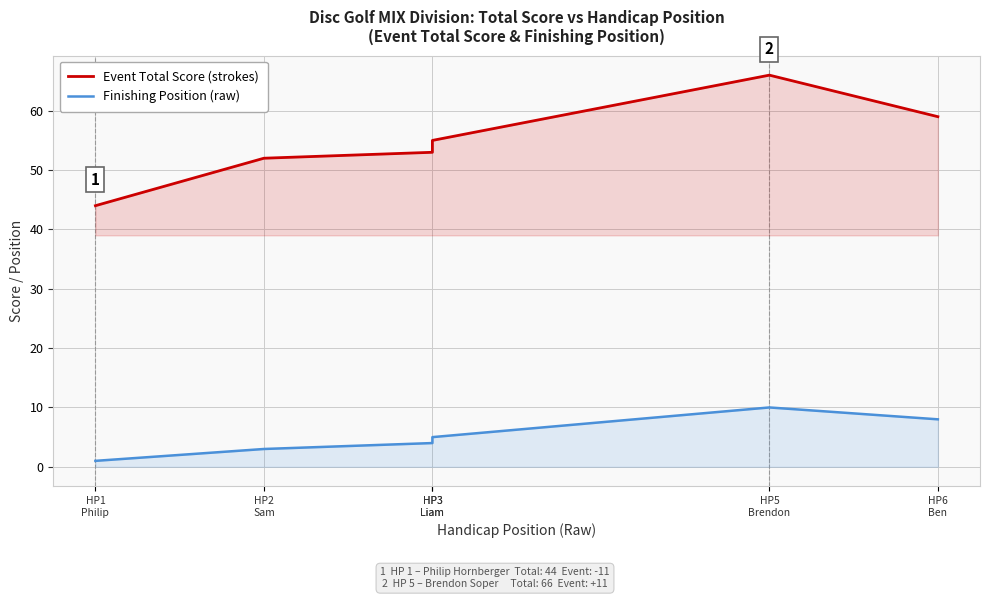

True or false: Position (Raw) and Event Total Score intersect in this chart.

False